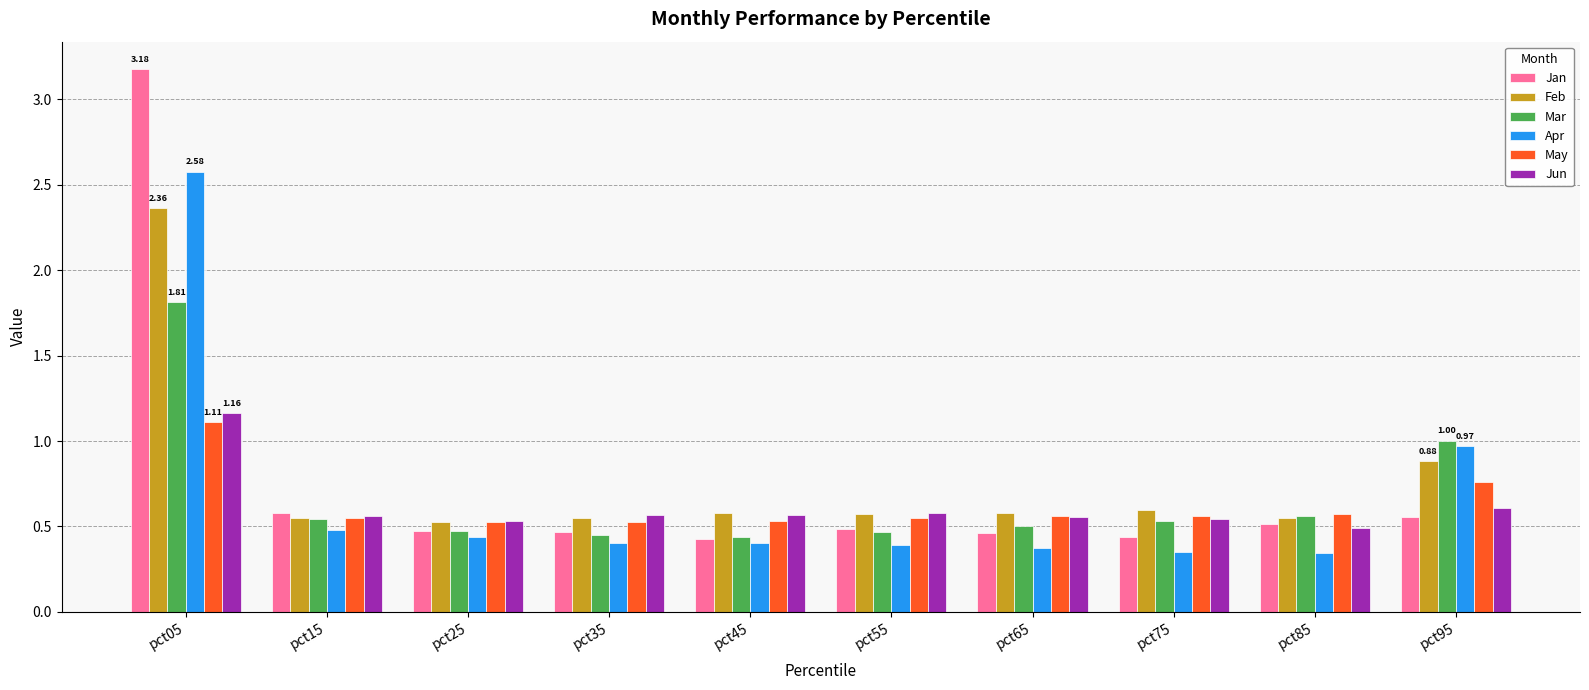

Which series has the widest spread of values?

Jan